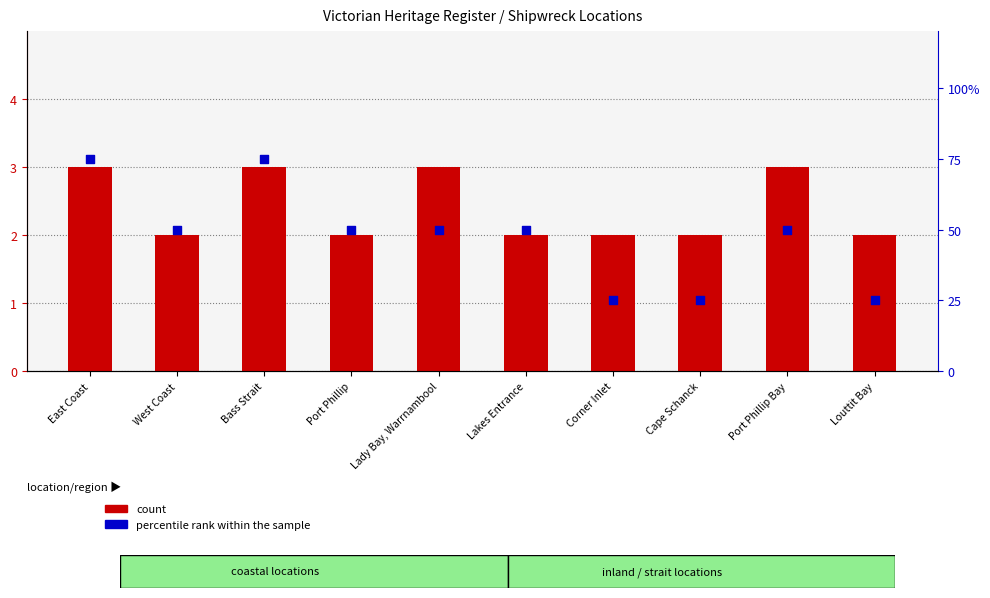

Which series contains the lowest Y value?

count